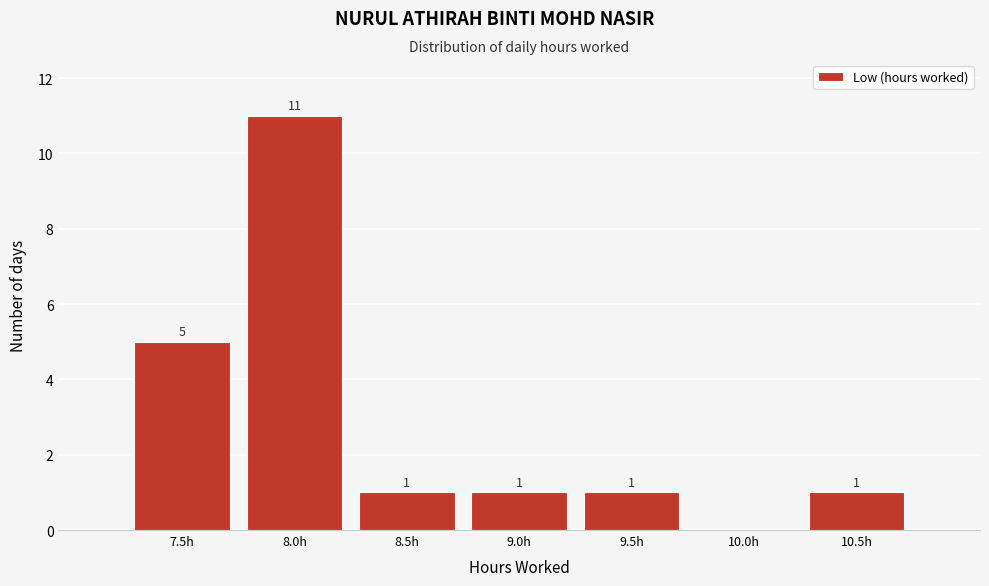

Reading left to right, transcribe all the data shown in this chart.

7.5h=5	8.0h=11	8.5h=1	9.0h=1	9.5h=1	10.0h=0	10.5h=1